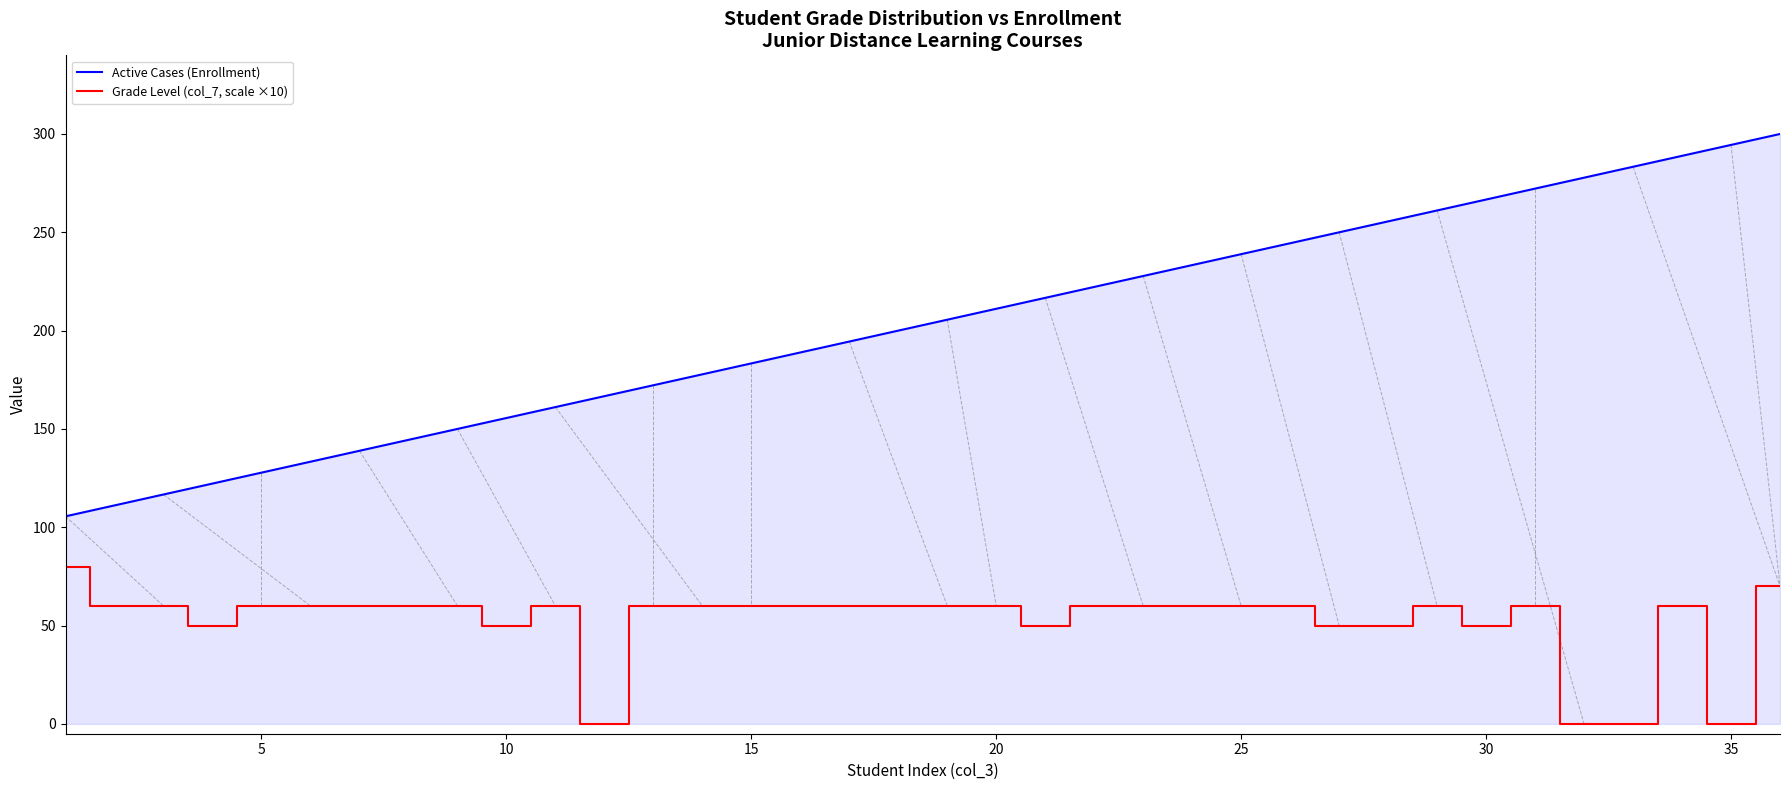

Reading left to right, extract all data points from this chart.

Active Cases (Enrollment): 105.6	111.1	116.7	122.2	127.8	133.3	138.9	144.4	150.0	155.6	161.1	166.7	172.2	177.8	183.3	188.9	194.4	200.0	205.6	211.1	216.7	222.2	227.8	233.3	238.9	244.4	250.0	255.6	261.1	266.7	272.2	277.8	283.3	288.9	294.4	300.0
Grade Level (col_7, scale ×10): 80.0	60.0	60.0	50.0	60.0	60.0	60.0	60.0	60.0	50.0	60.0	0.0	60.0	60.0	60.0	60.0	60.0	60.0	60.0	60.0	50.0	60.0	60.0	60.0	60.0	60.0	50.0	50.0	60.0	50.0	60.0	0.0	0.0	60.0	0.0	70.0